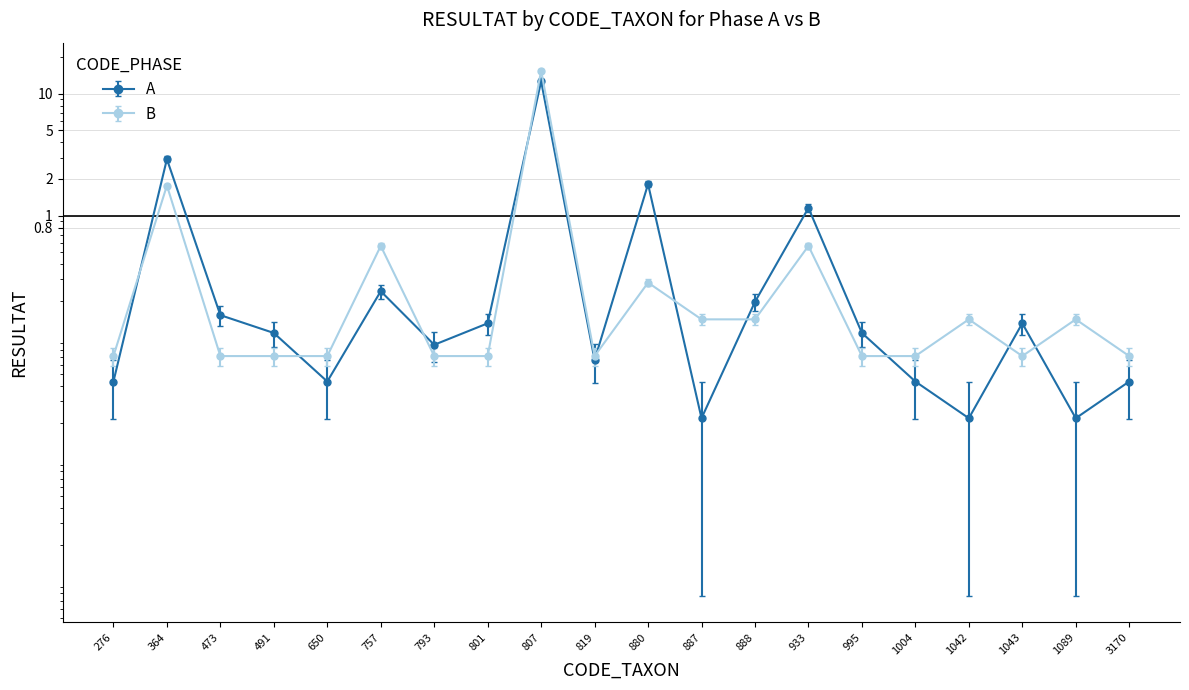

The value of A at 807 is 12.7. True or false?

True